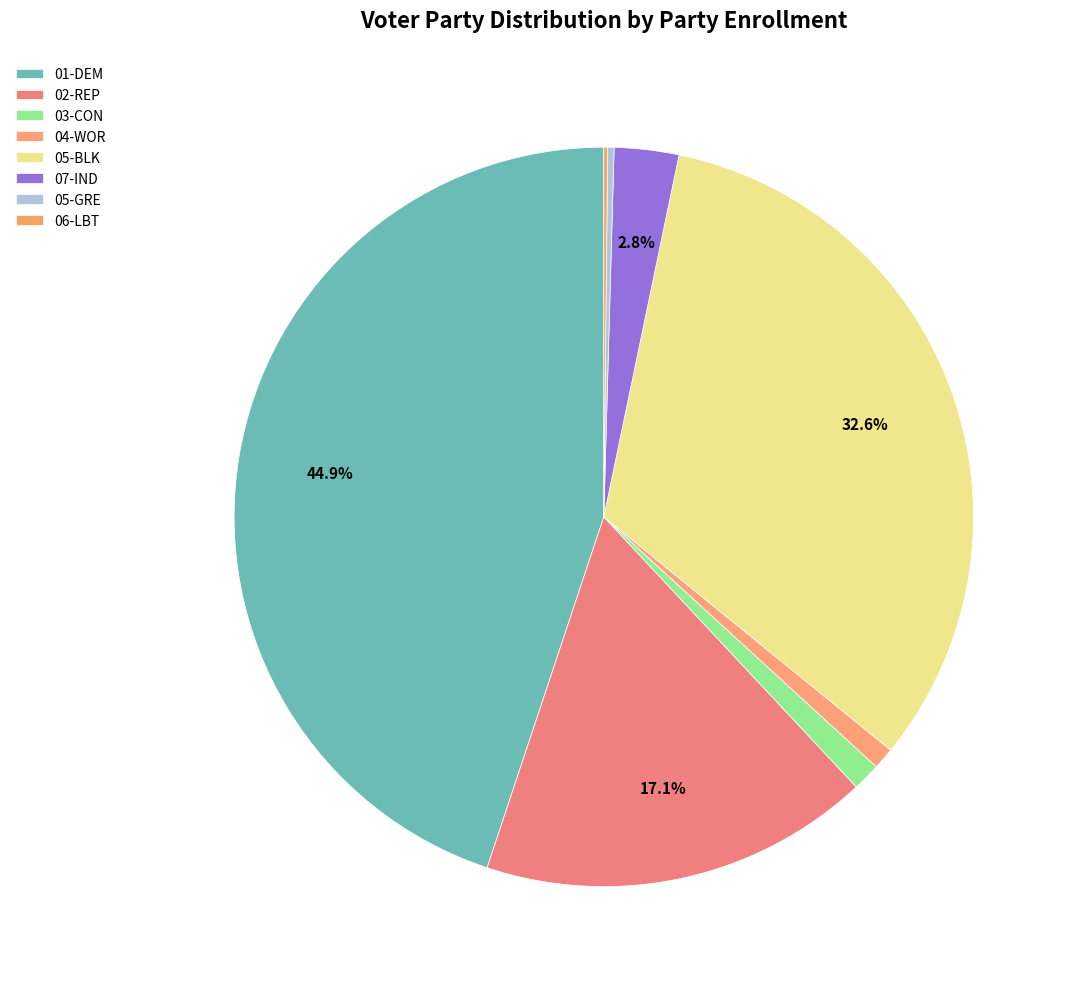

What percentage is the 03-CON slice, to the nearest percent?

1%